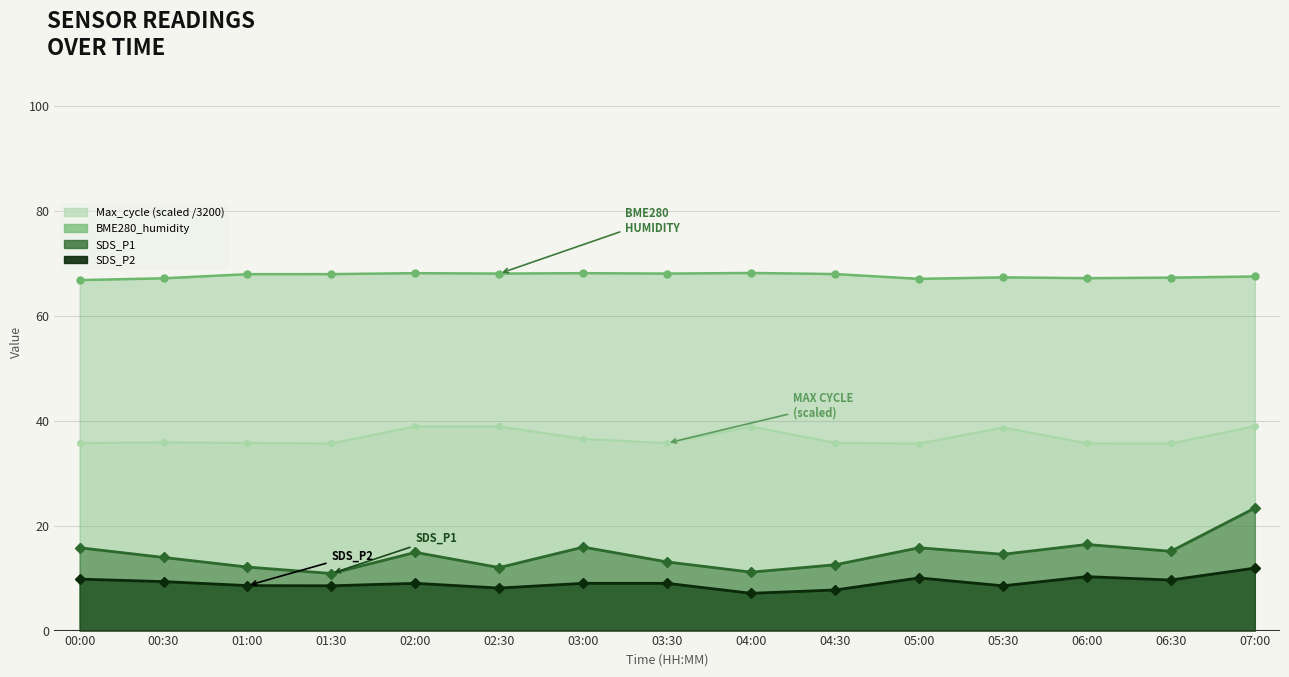

What is the lowest value of the SDS_P1 series?

10.9